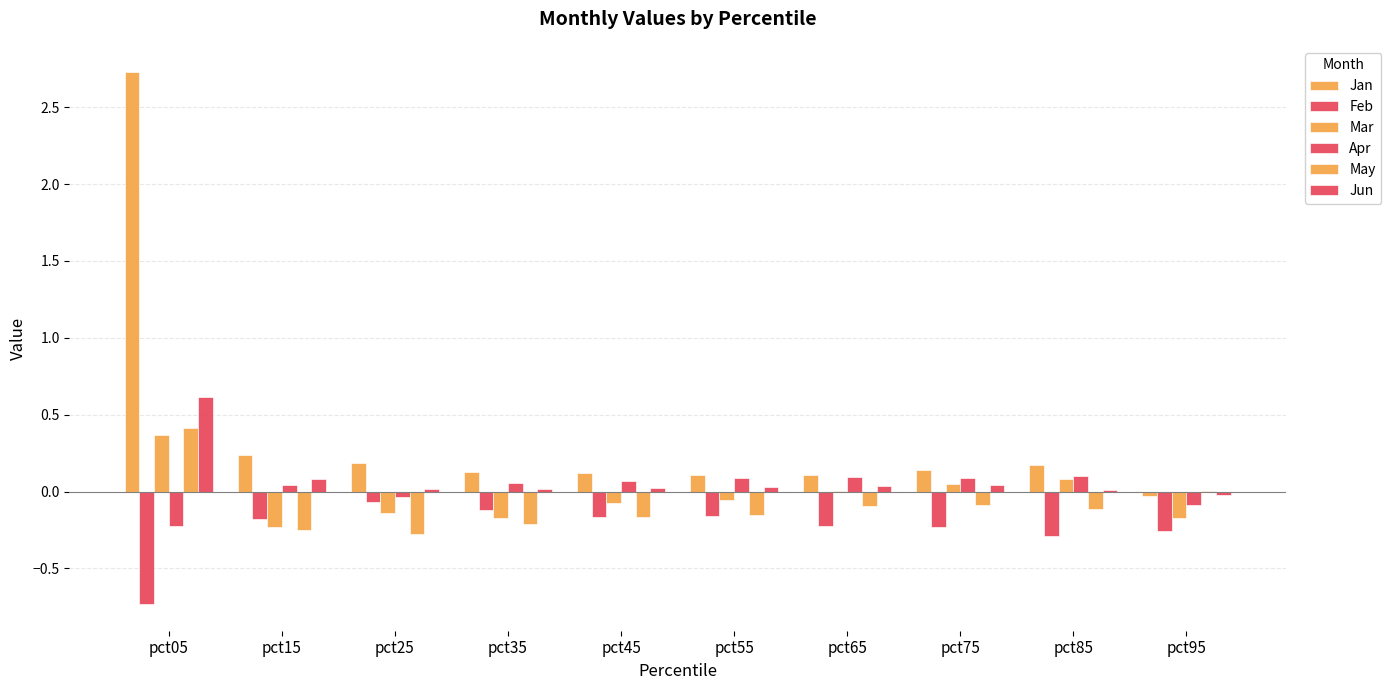

How many data points in Jan are above 0?

9